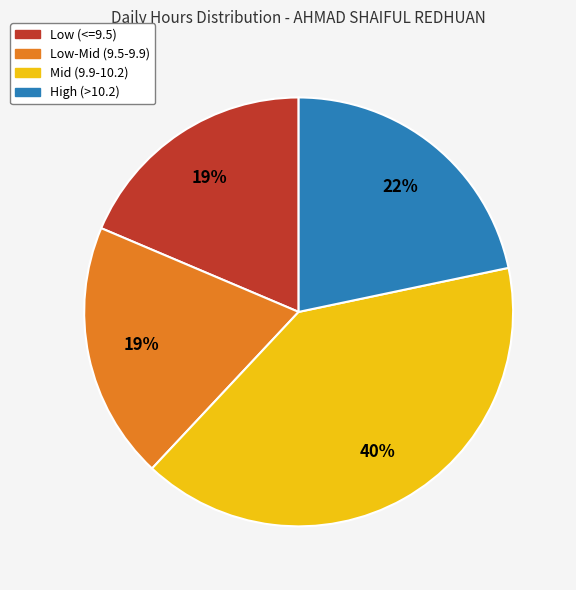

Is there any slice that represents more than half of the pie?

No